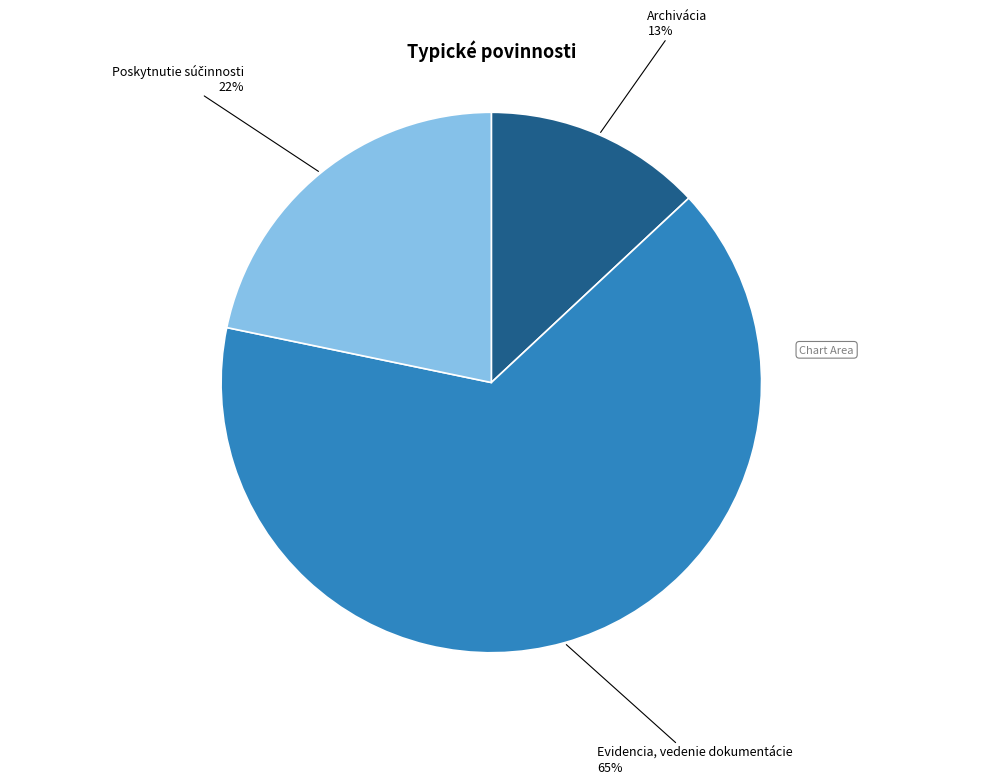

Is there any slice that represents more than half of the pie?

Yes